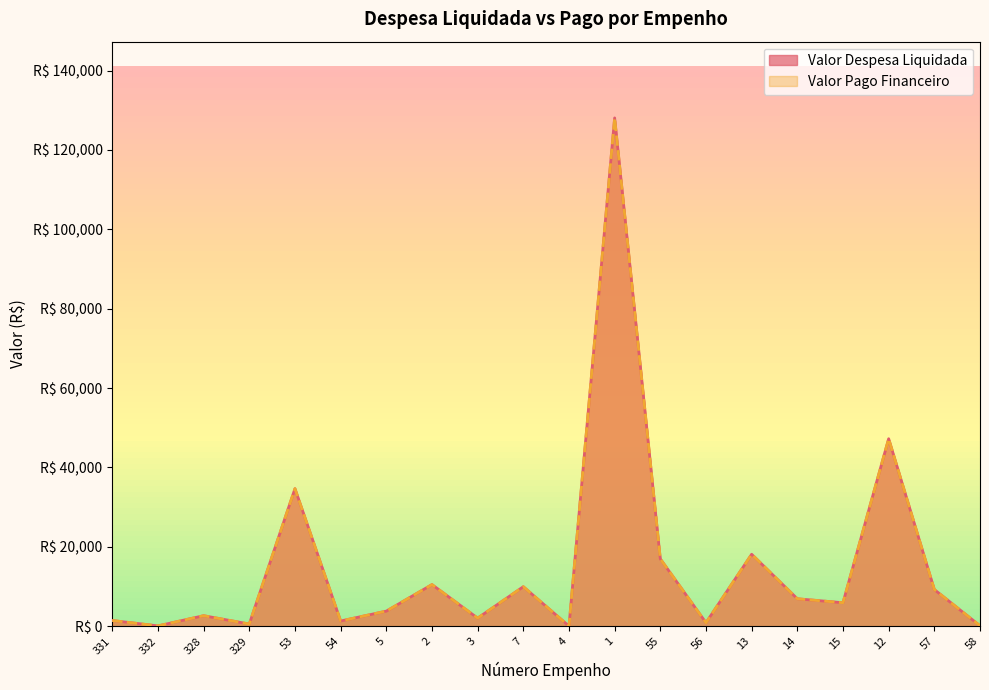

Reading left to right, transcribe all the data shown in this chart.

Valor Despesa Liquidada: 331=1425.0	332=73.5	328=2639.2	329=541.0	53=34650.0	54=1302.0	5=3788.0	2=10479.1	3=2026.5	7=9944.8	4=22.7	1=128067.3	55=16950.0	56=871.5	13=18118.9	14=6902.9	15=5906.7	12=47227.5	57=9225.0	58=105.0
Valor Pago Financeiro: 331=1425.0	332=73.5	328=2639.2	329=541.0	53=34650.0	54=1302.0	5=3788.0	2=10479.1	3=2026.5	7=9944.8	4=22.7	1=128067.3	55=16950.0	56=871.5	13=18118.9	14=6902.9	15=5906.7	12=47227.5	57=9225.0	58=105.0